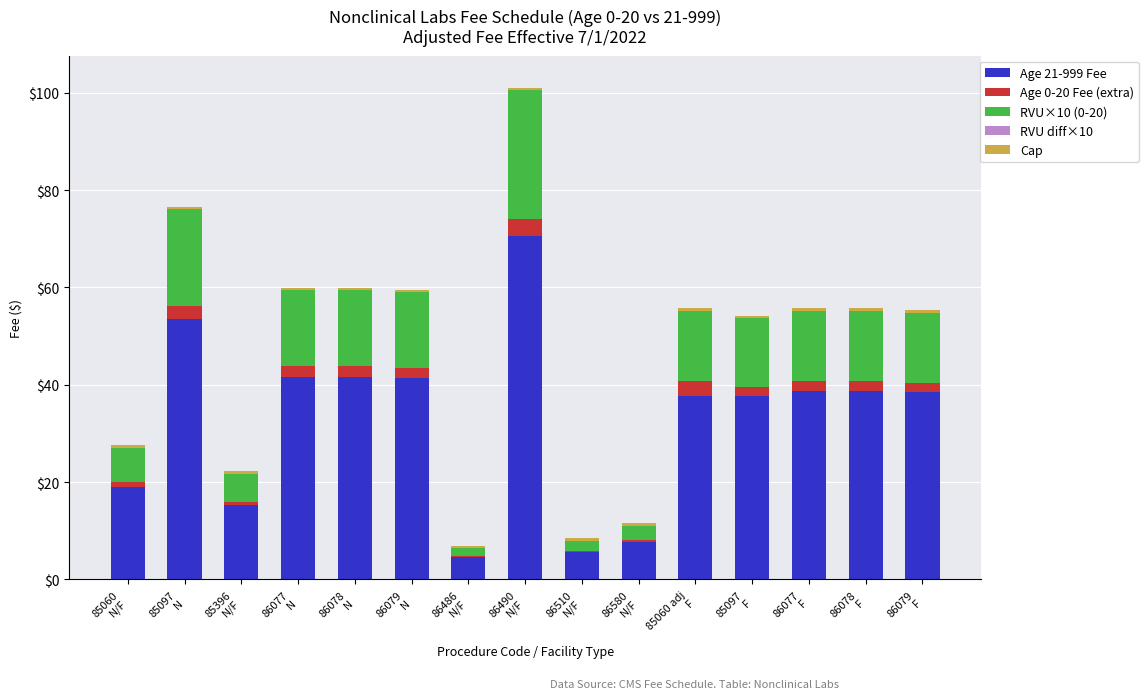

What is the maximum value for Age 21-999 Fee?

70.6